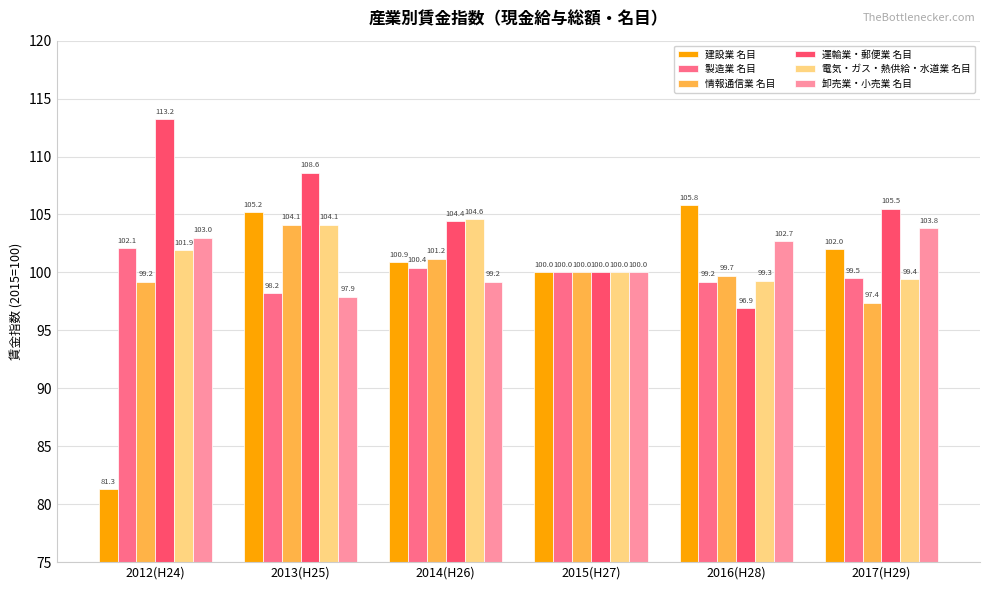

What is the difference between the second highest and minimum values in the 情報通信業 名目 series?

3.8